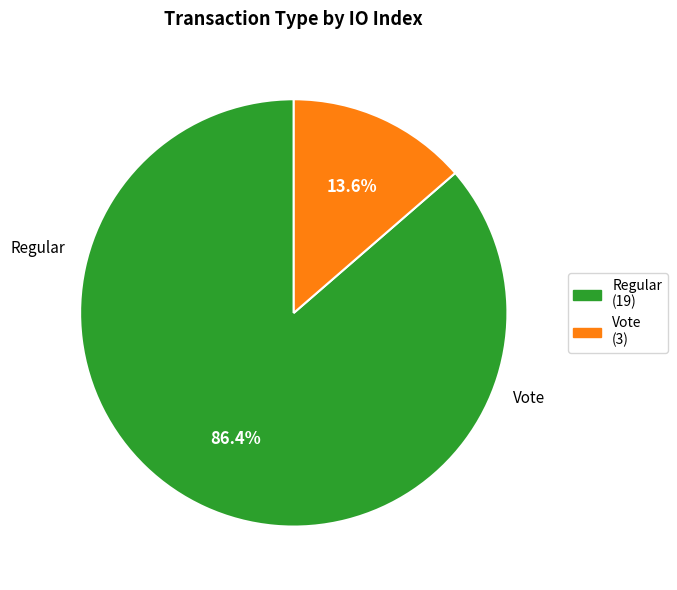

Which category has the biggest portion of the pie?

Regular